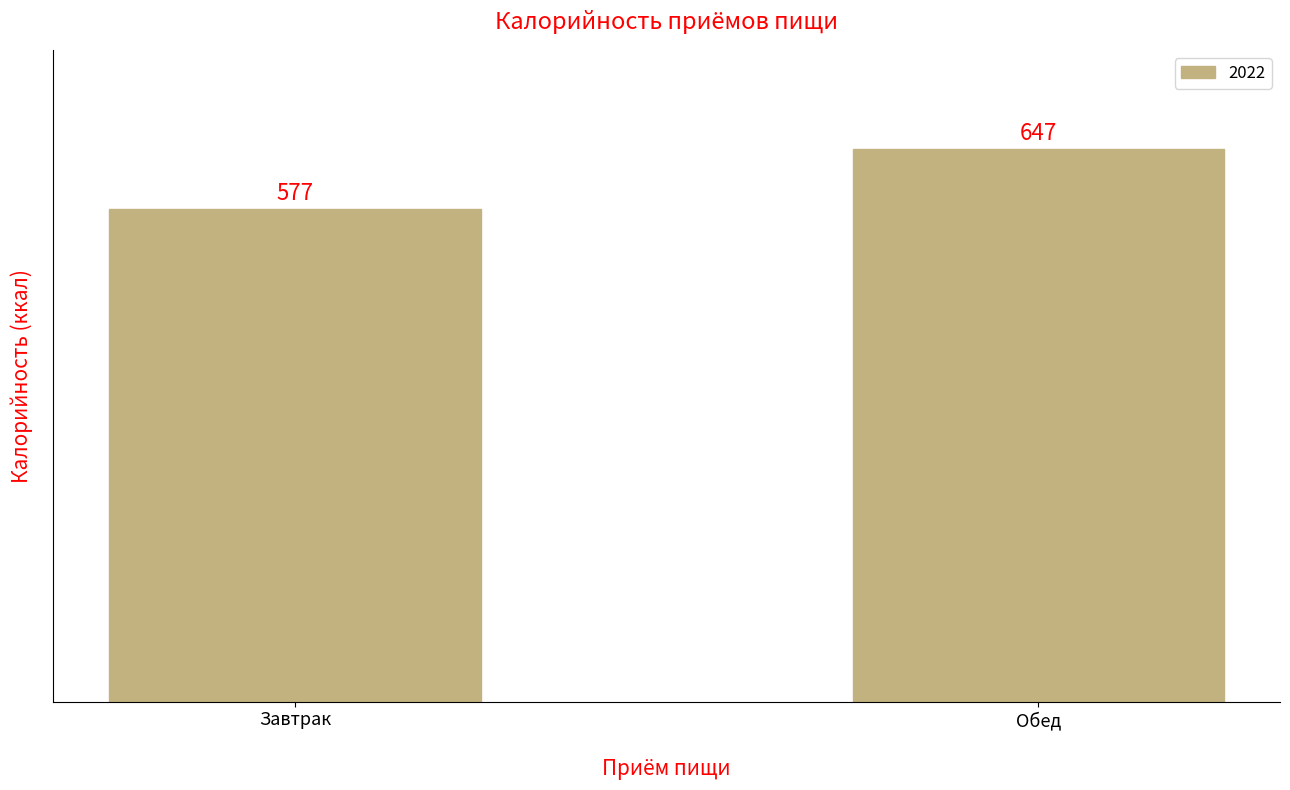

Approximately how many times larger is the value at Завтрак compared to Обед?

0.9